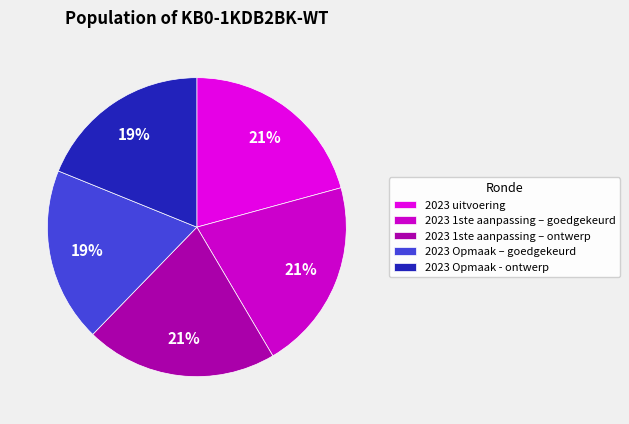

Is it true that 2023 Opmaak – goedgekeurd is 19% of the pie?

True